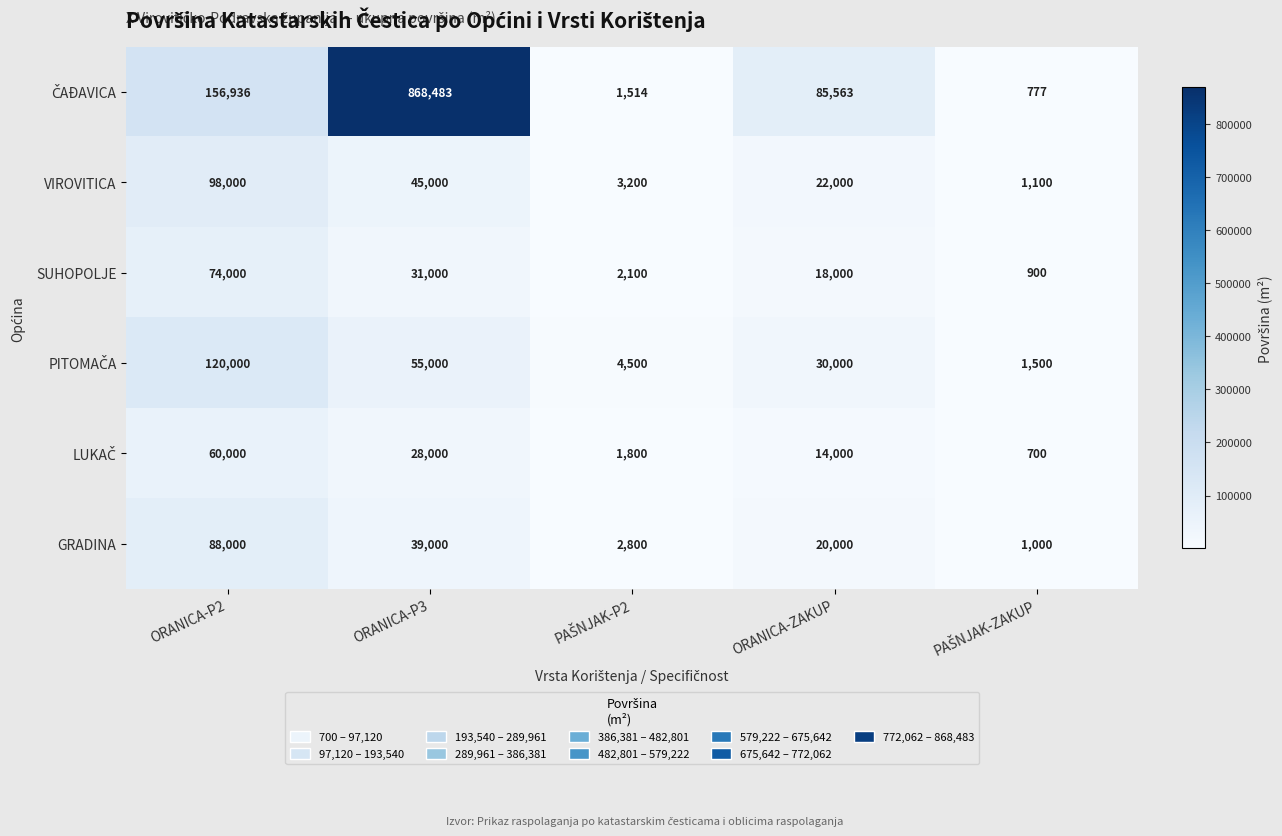

What is the difference between the maximum and second lowest values in the GRADINA series?

85200